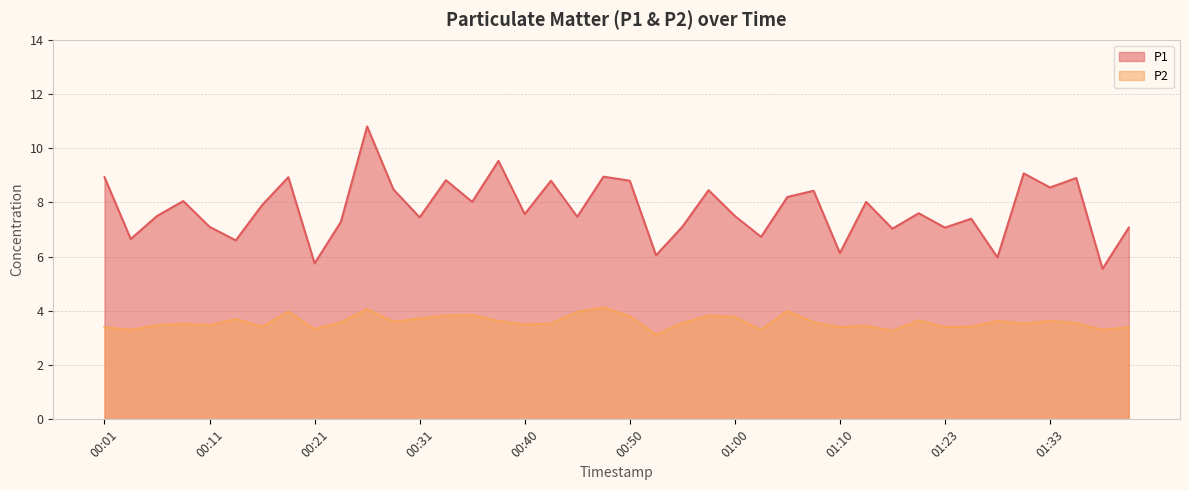

The P2 series shows 3.3 at 01:03. True or false?

True